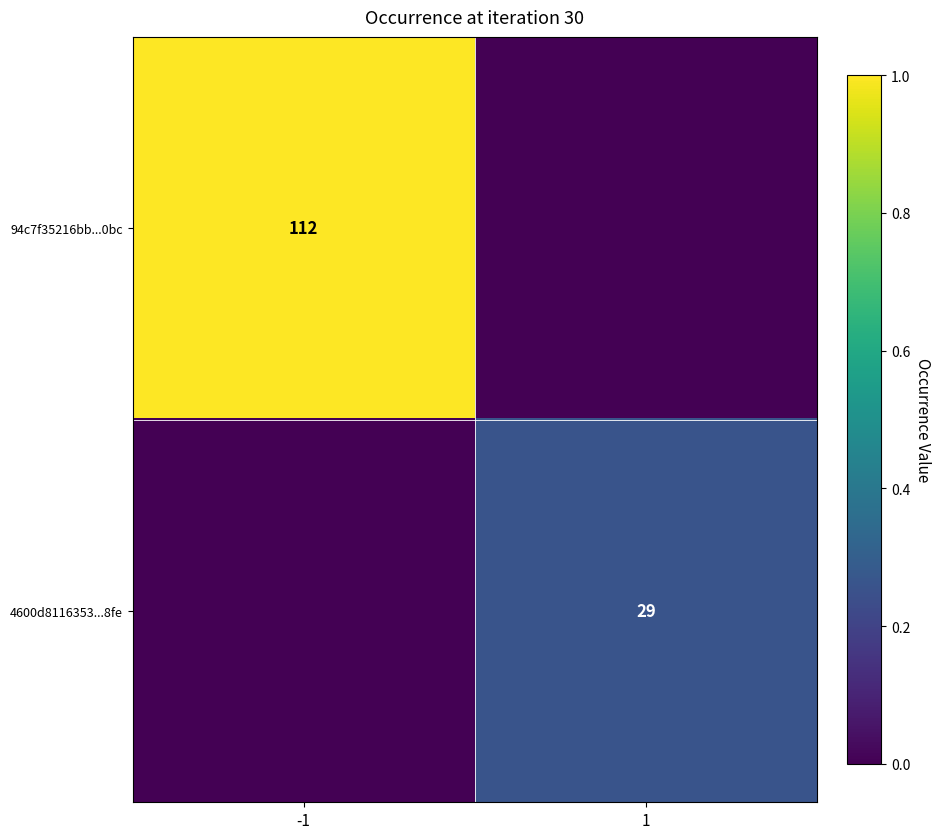

True or false: 94c7f35216bb...0bc has a value of 171 at -1.

False